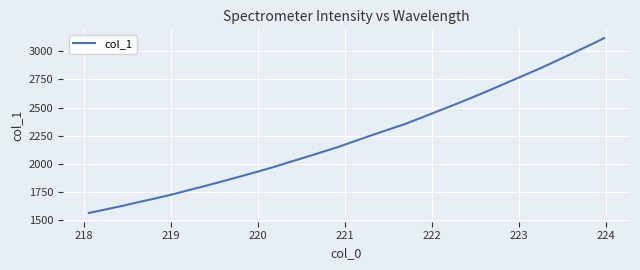

What is the maximum value shown in the chart?

3117.0